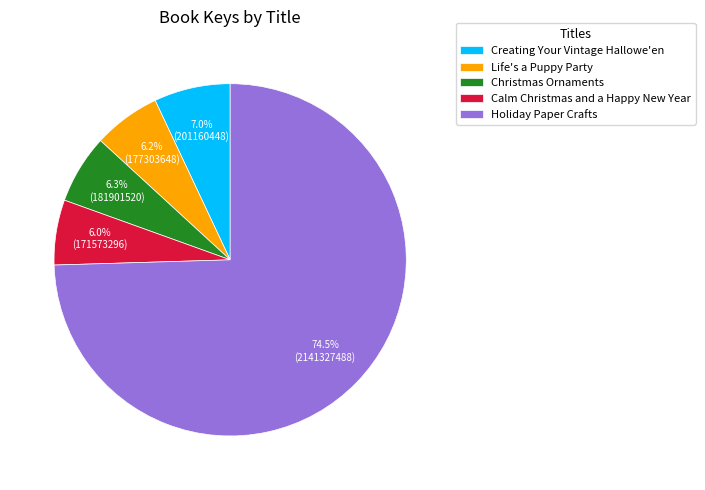

What percentage is the Christmas Ornaments slice, to the nearest percent?

6%